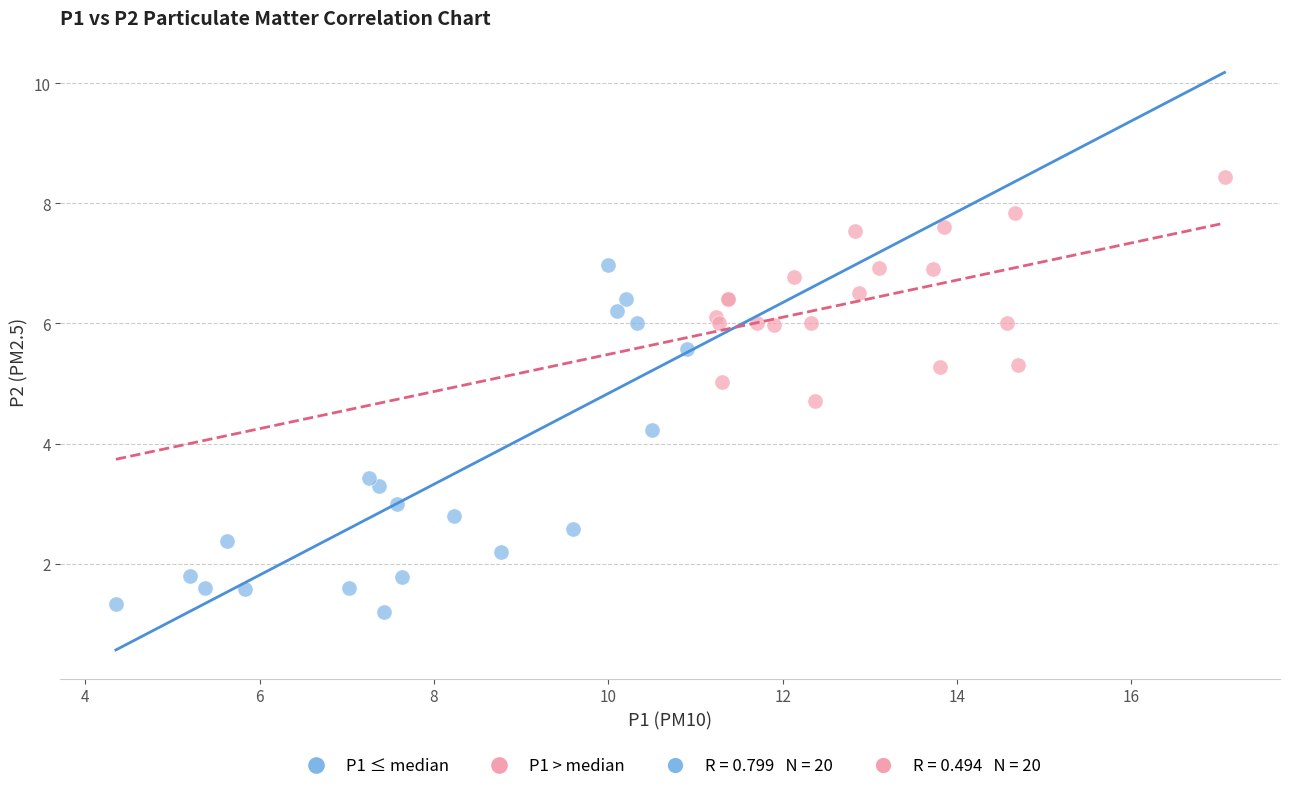

Which series has the widest spread of Y values?

P1 ≤ median